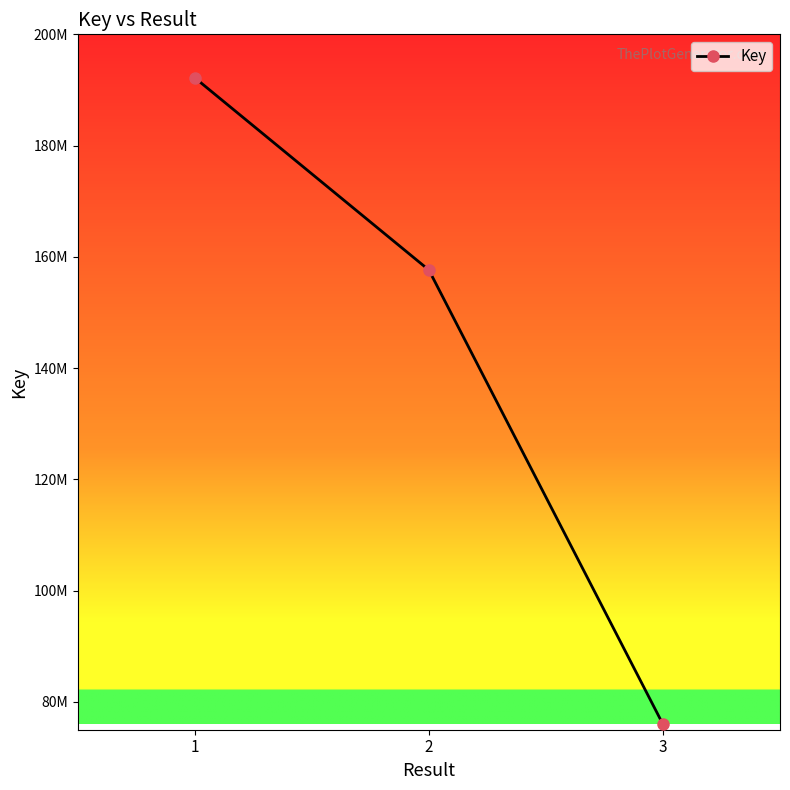

Reading right to left, what are all the values shown in this chart?

3=75976884	2=157632992	1=192186725